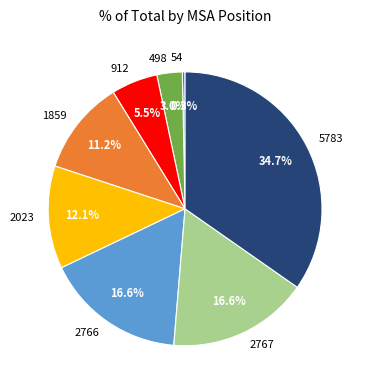

What percentage do 2766 and 1859 together represent?

27.8%